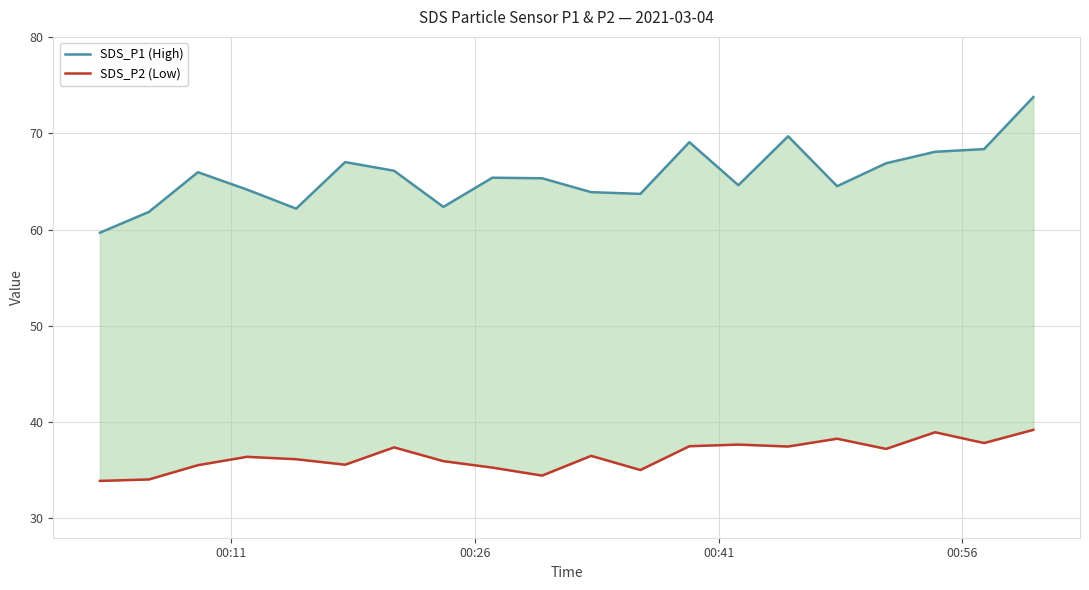

How many series are shown in this chart?

2